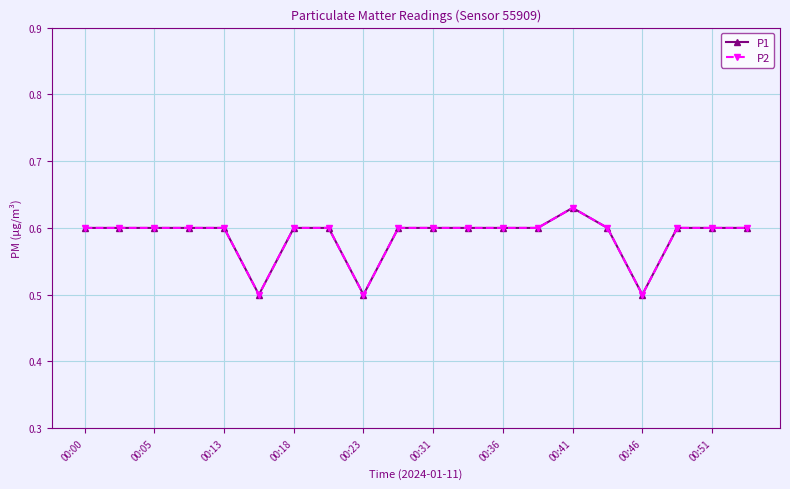

Count the P2 values in the range 0 to 1.

20